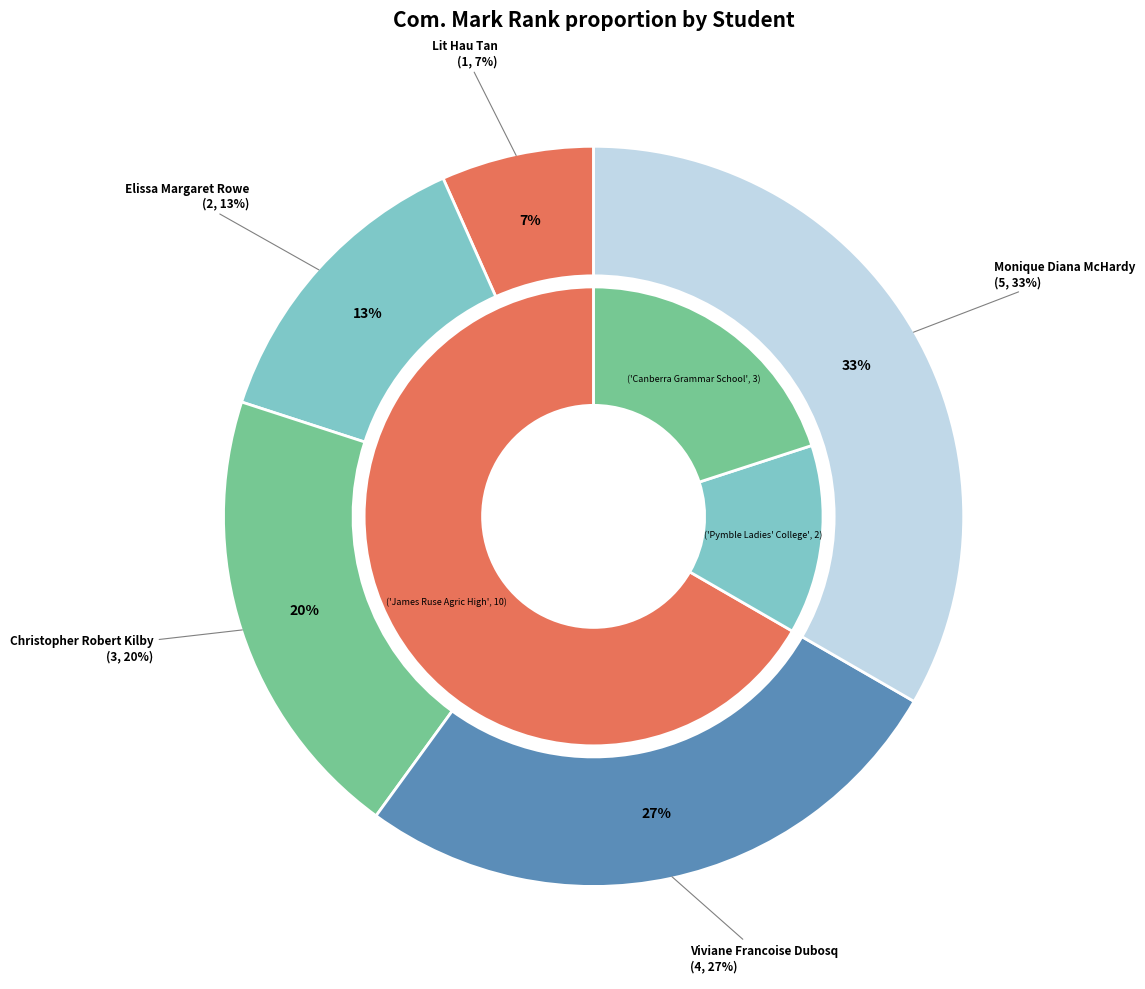

How many slices are in this pie chart?

5